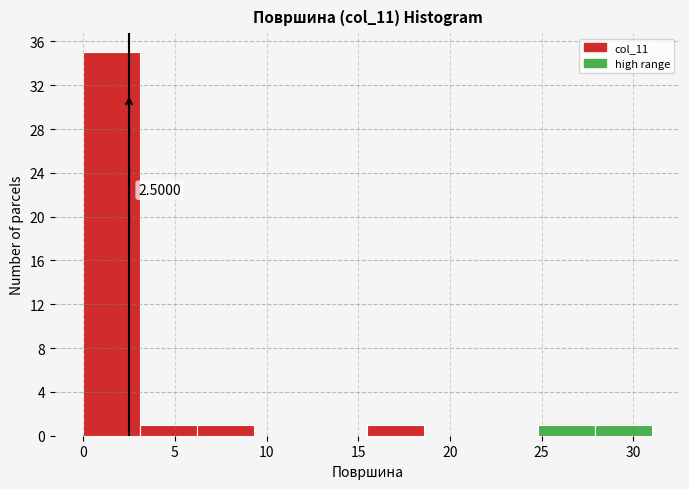

Over which range of the x-axis is the bar tallest?

0.0 to 3.1